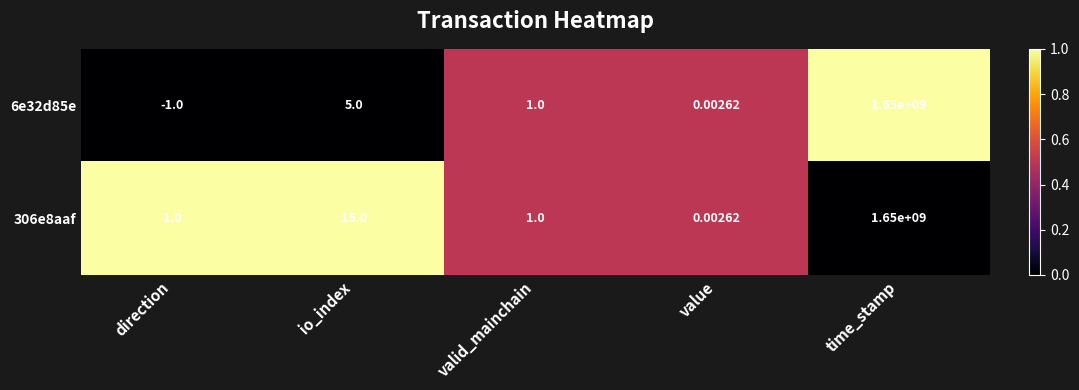

At which category is the sum across all series the highest?

time_stamp